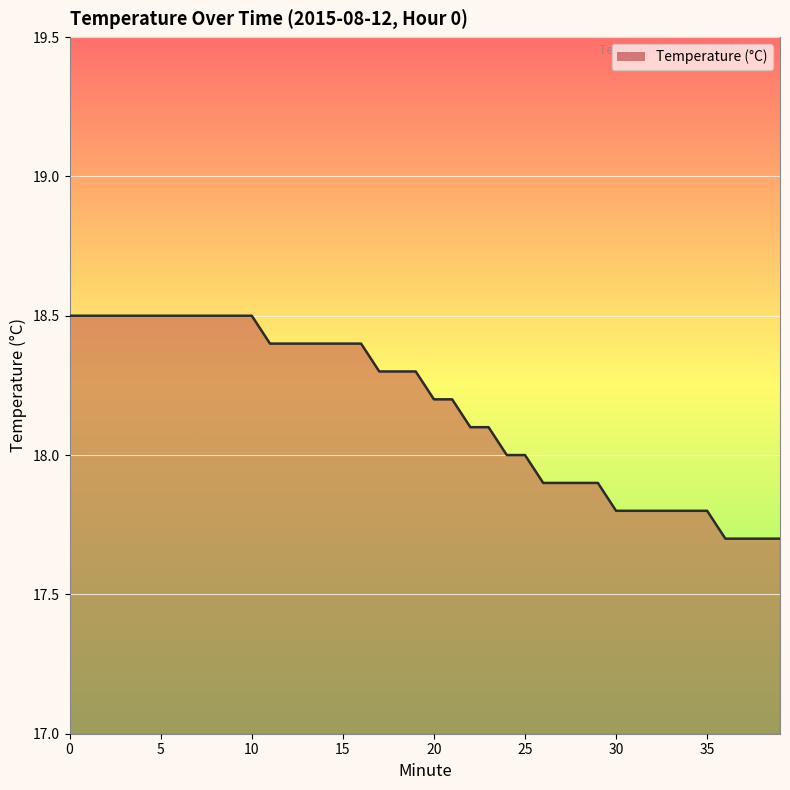

What is the smallest value displayed?

17.7